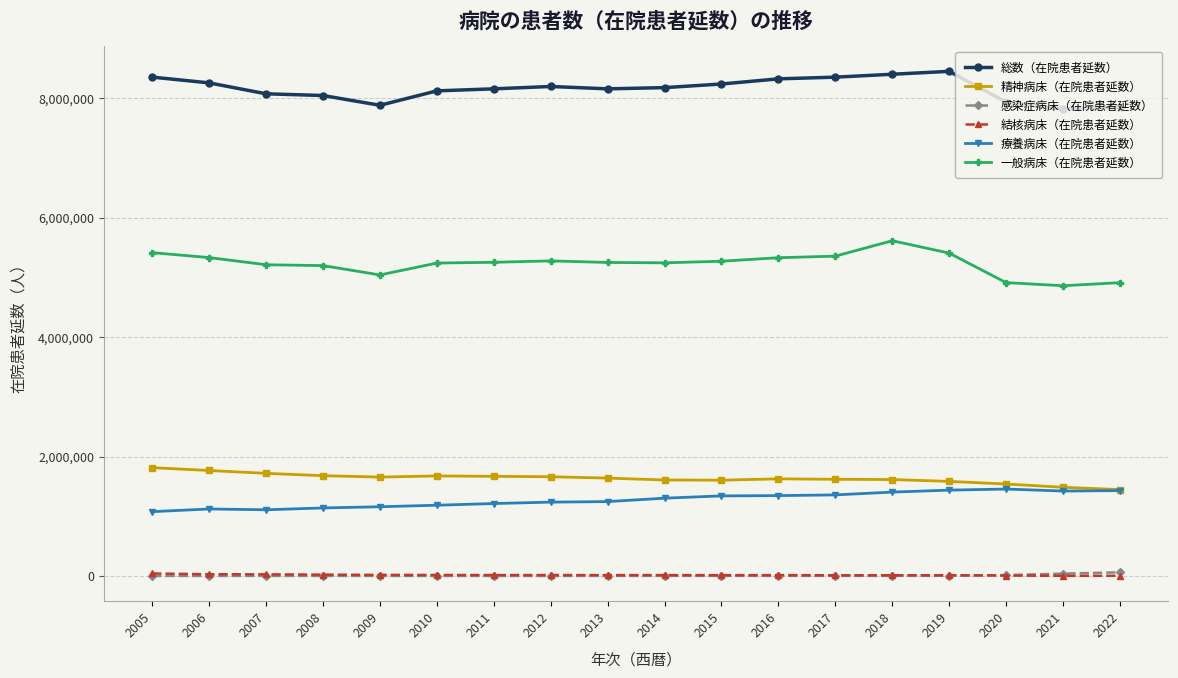

True or false: 療養病床（在院患者延数） and 一般病床（在院患者延数） intersect in this chart.

False